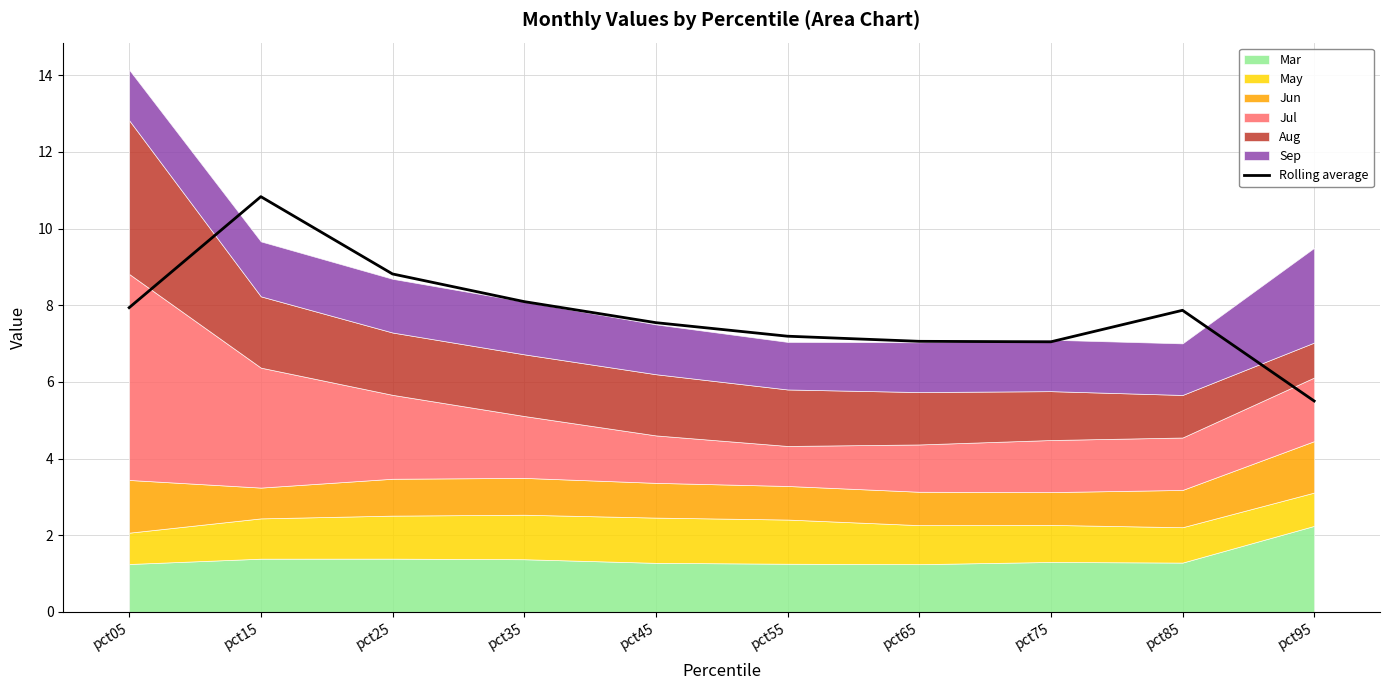

Reading left to right, list all the values displayed in this chart.

pct05=7.9	pct15=10.8	pct25=8.8	pct35=8.1	pct45=7.5	pct55=7.2	pct65=7.1	pct75=7.0	pct85=7.9	pct95=5.5